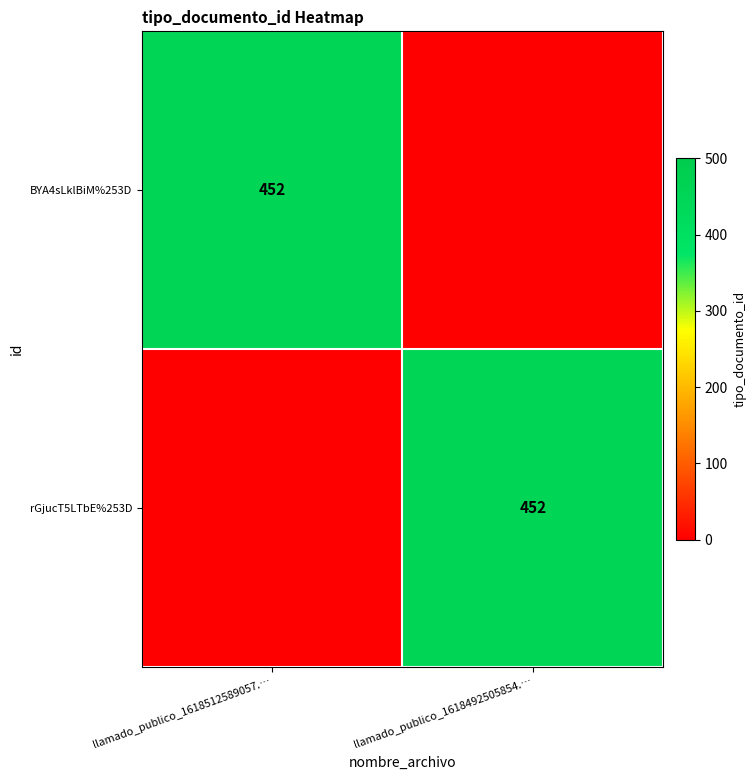

Which label corresponds to the largest value in the chart?

llamado_publico_1618512589057.…